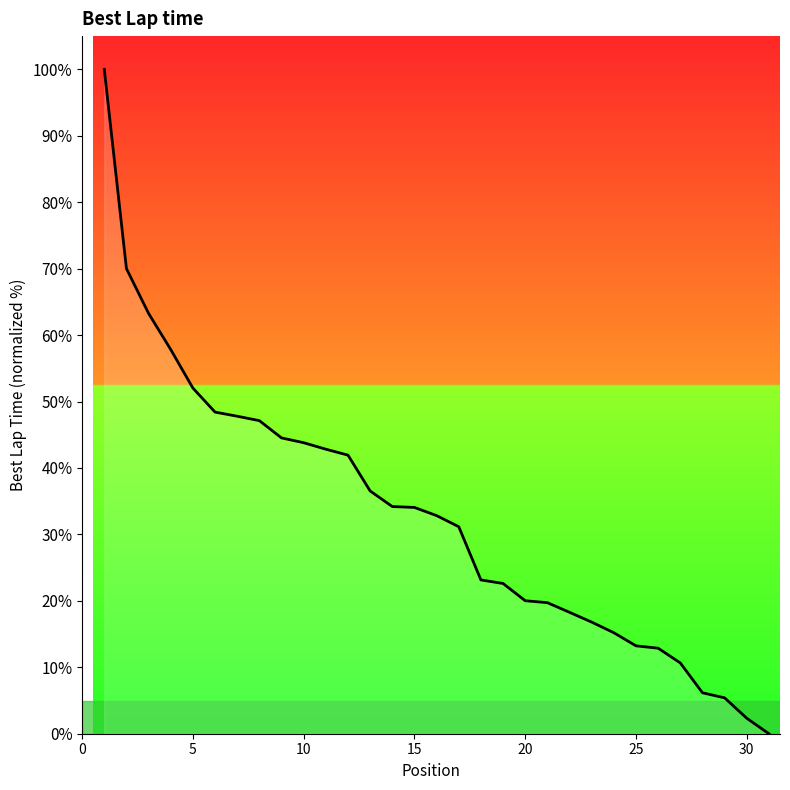

What is the greatest value displayed?

100.0